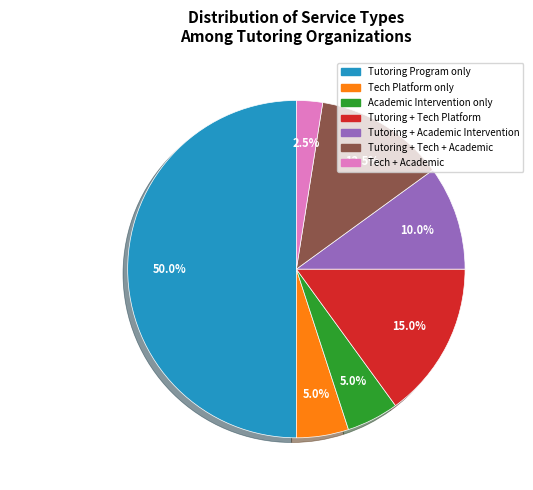

Which category has the biggest portion of the pie?

Tutoring Program only